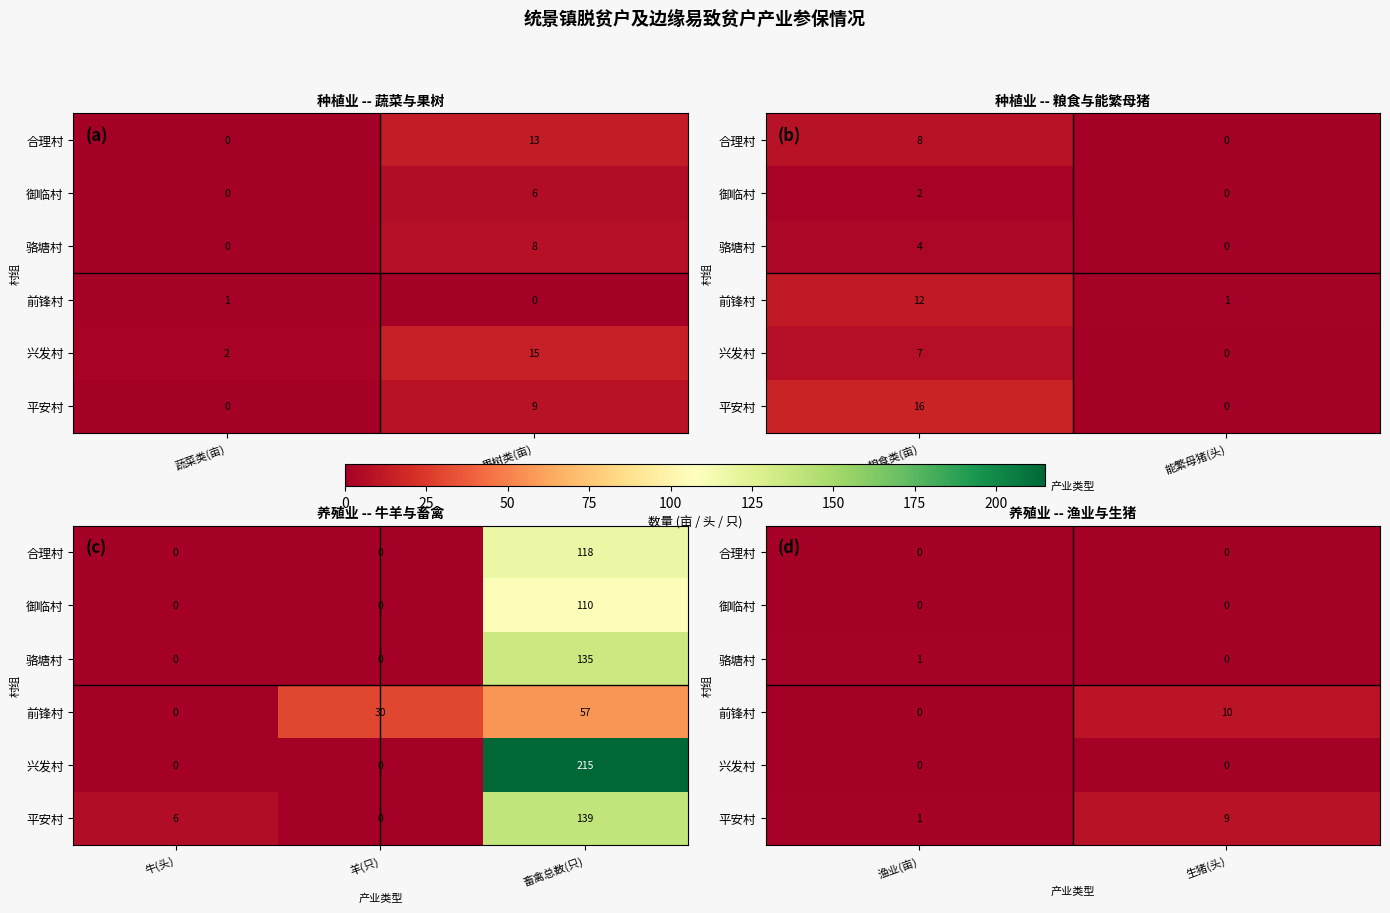

At which category is the sum across all series the highest?

生猪(头)